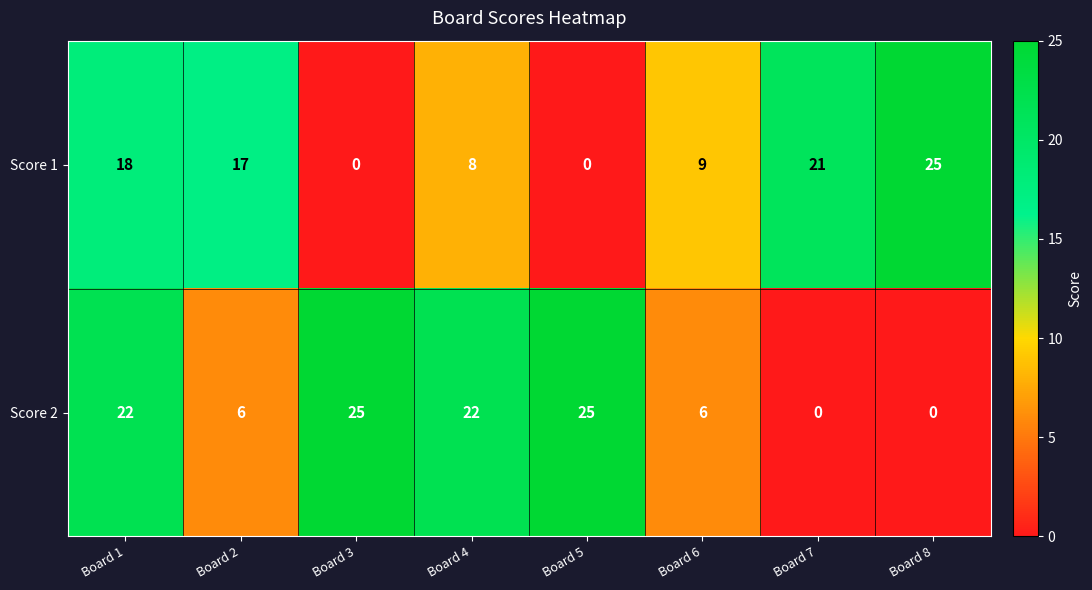

What is the maximum value shown in the chart?

25